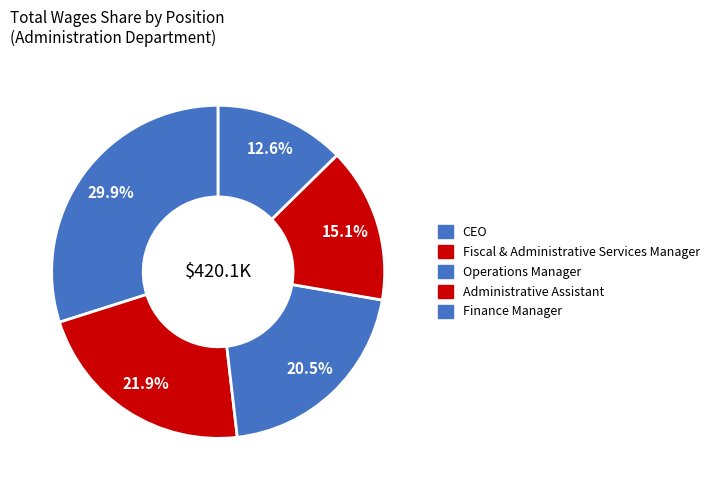

Count the number of slices in the pie.

5